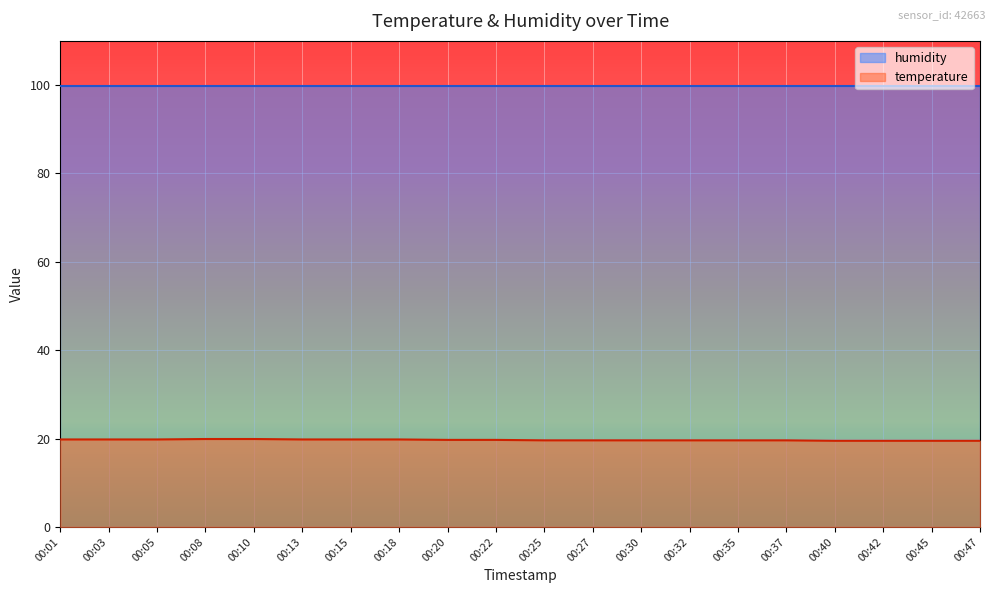

What is the sum of the values at 00:10 and 00:03?

39.7